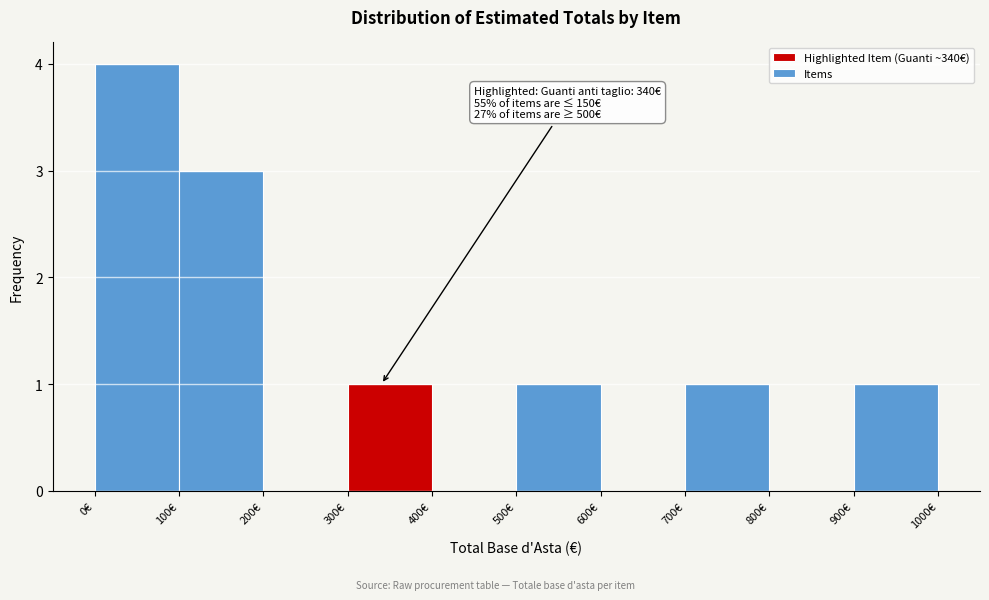

Which range on the x-axis has the tallest bar?

0 to 100